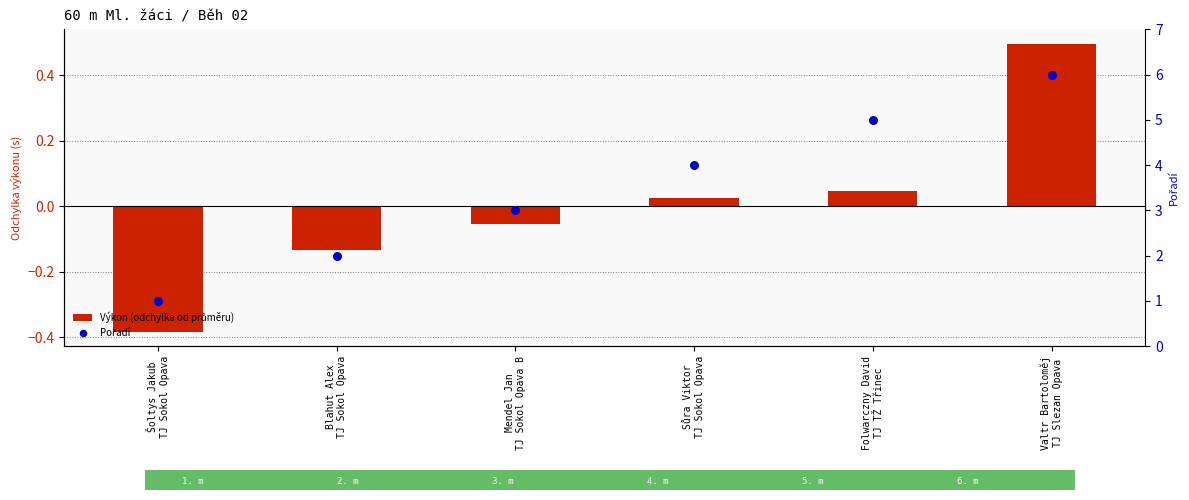

Which series reaches the maximum Y coordinate?

Pořadí